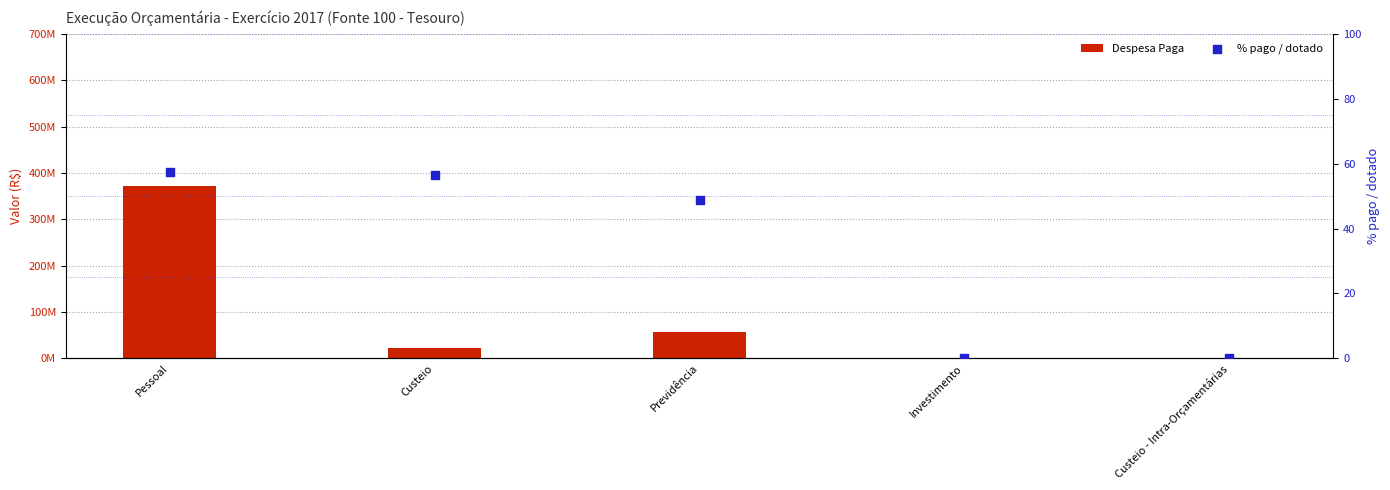

Which series reaches the minimum Y coordinate?

Despesa Paga